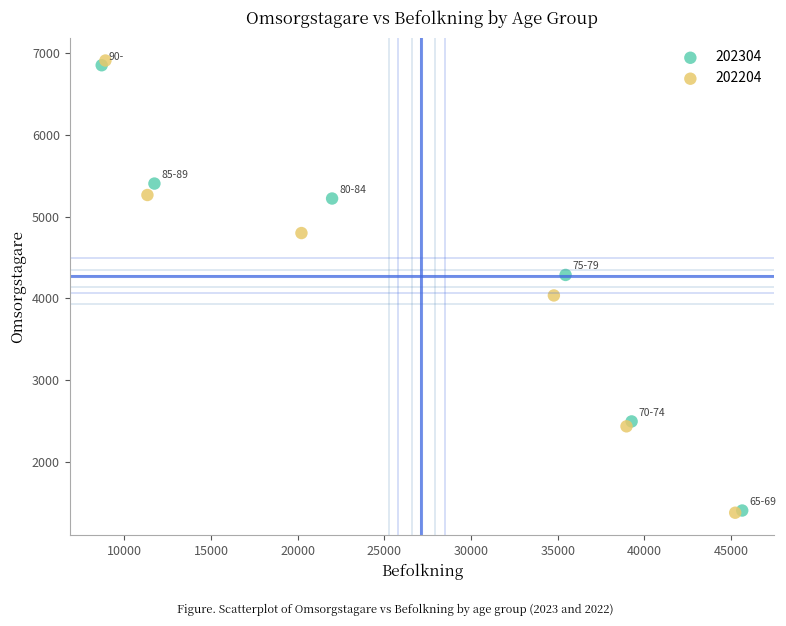

Which series has the largest Y range (max minus min)?

202204